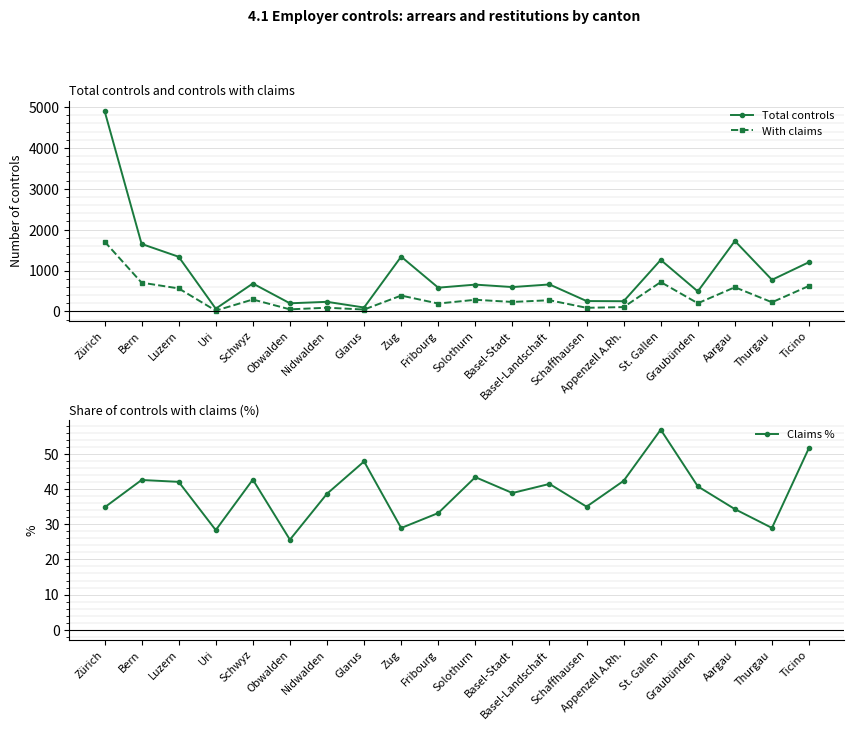

What is the total value across all series at Luzern?

1942.1